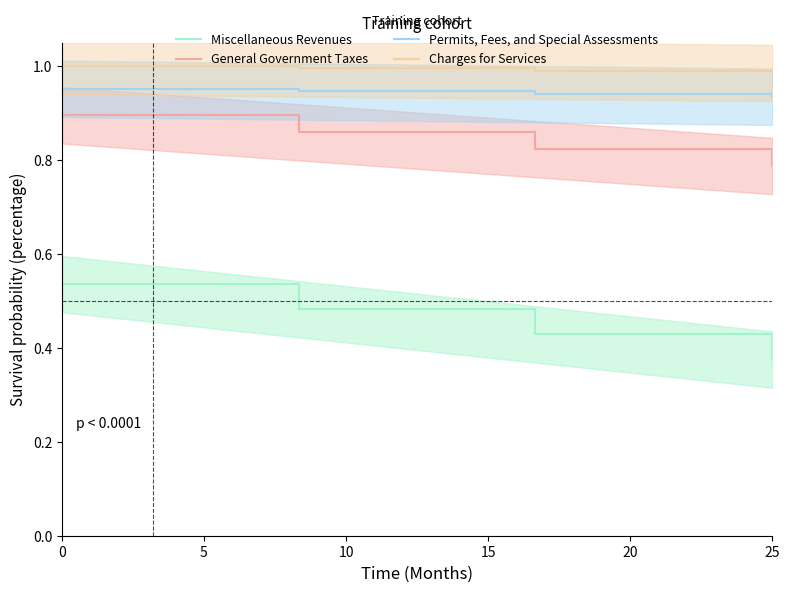

At how many categories does at least one series exceed 0?

4